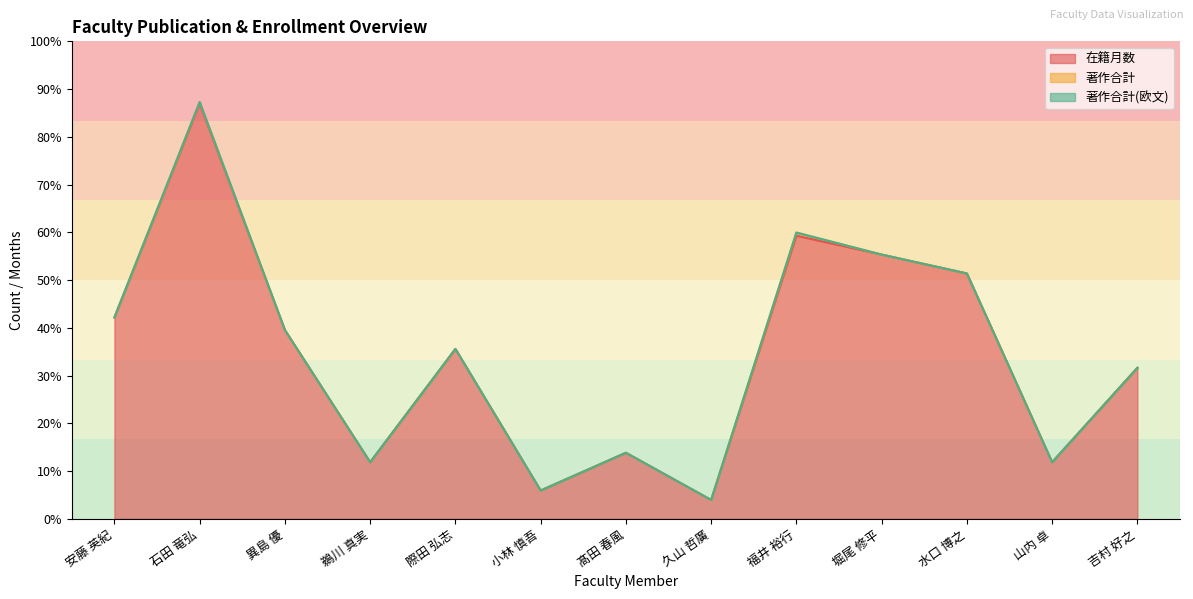

Where is the first local maximum for 著作合計?

石田 竜弘